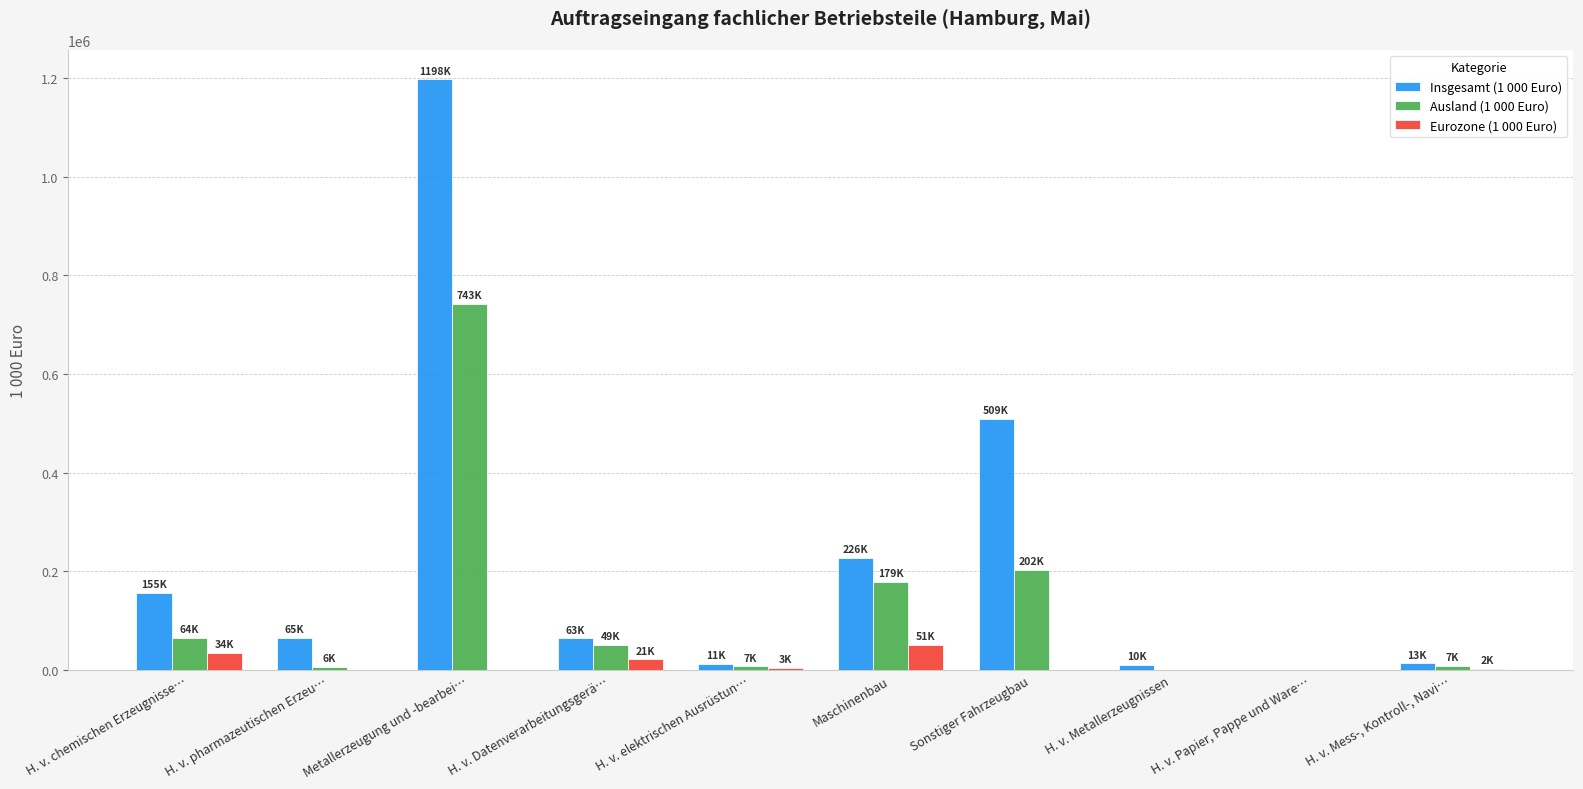

What is the greatest value displayed?

1197595.2